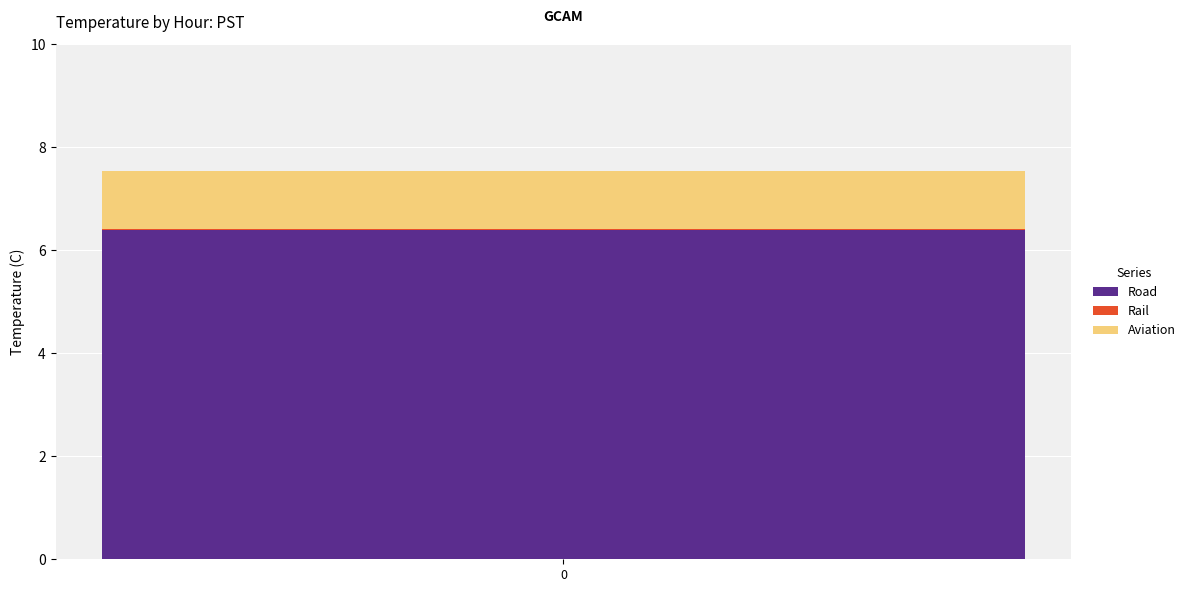

The value of Road at 0 is 6.4. True or false?

True